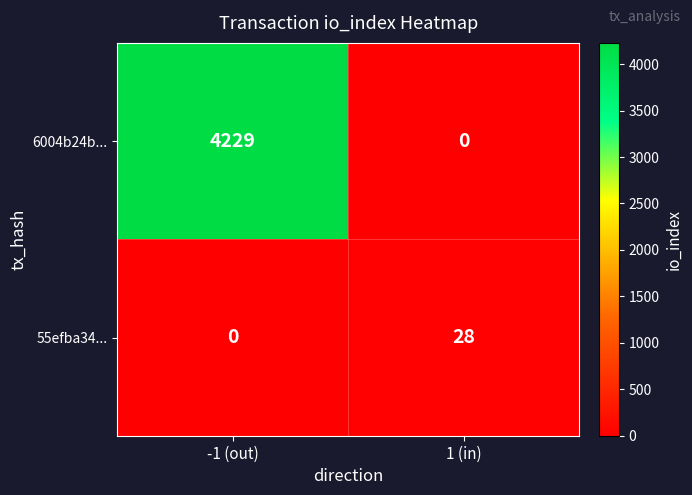

Which series has the largest total across all categories?

6004b24b...